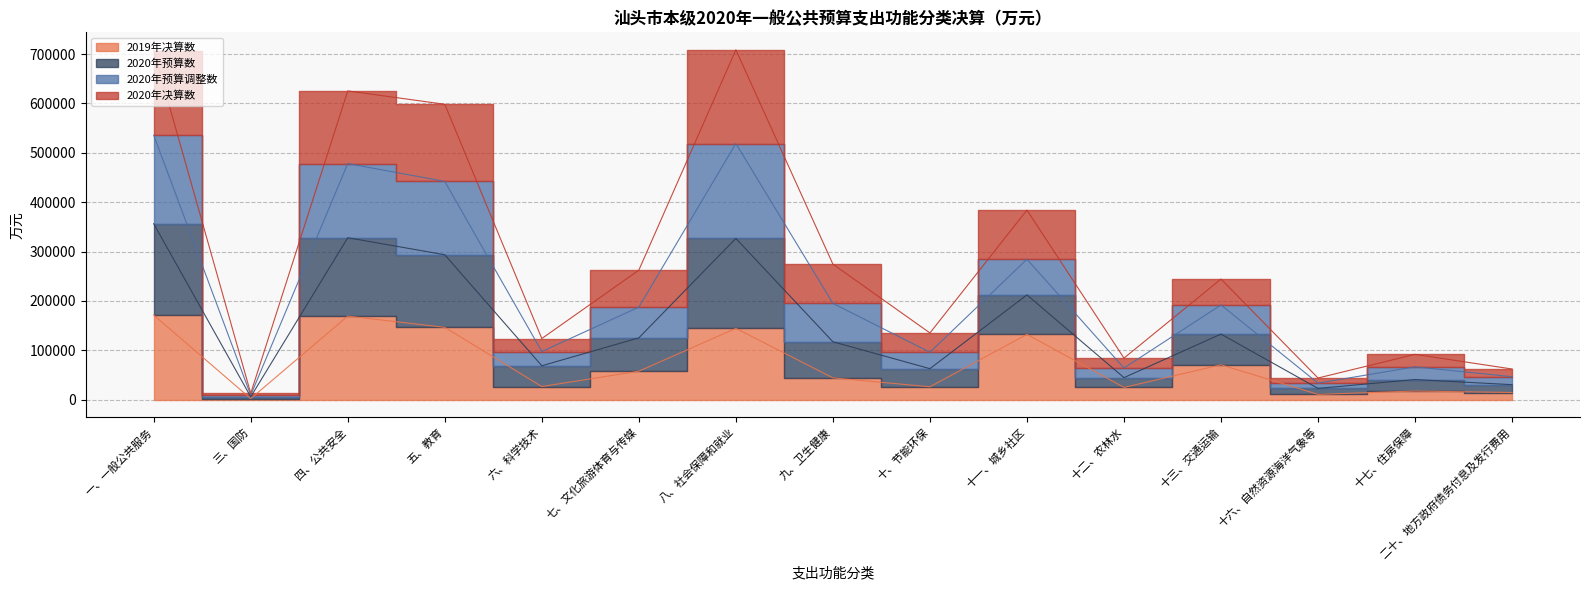

Which has a higher value, 二十、地方政府债务付息及发行费用 or 六、科学技术?

六、科学技术